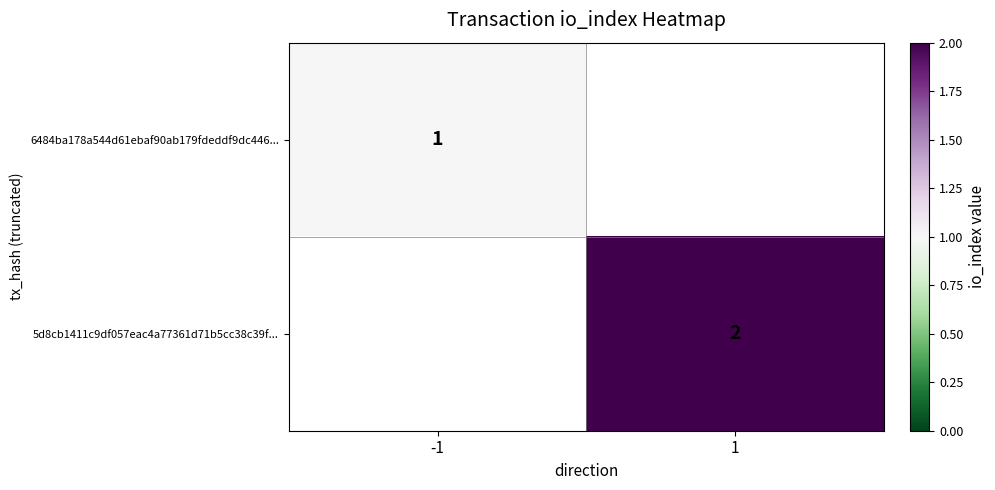

At how many categories does at least one series exceed 1?

1